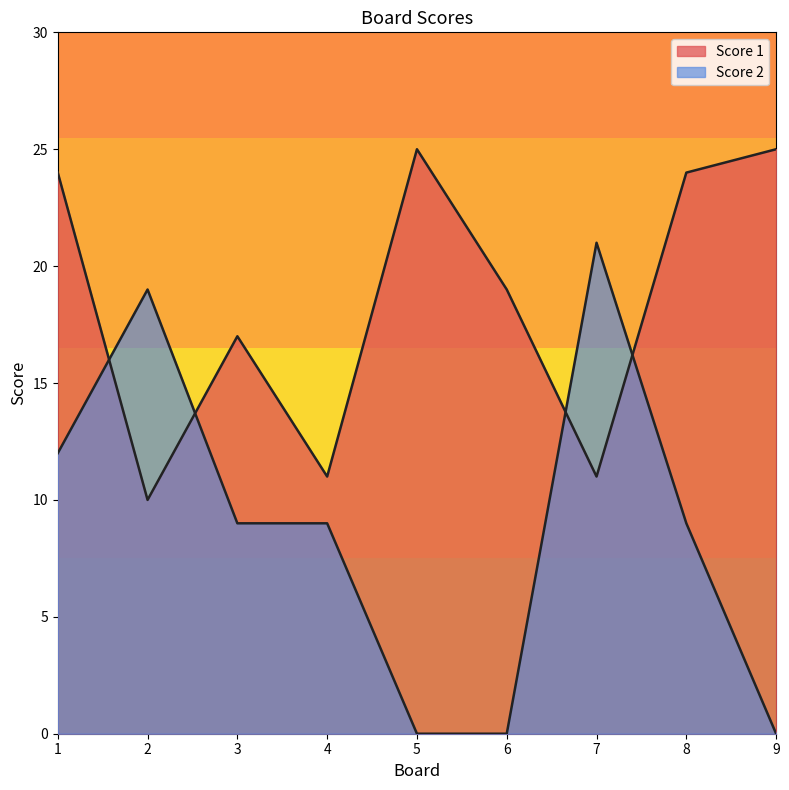

The value of Score 1 at 5 is 8. True or false?

False